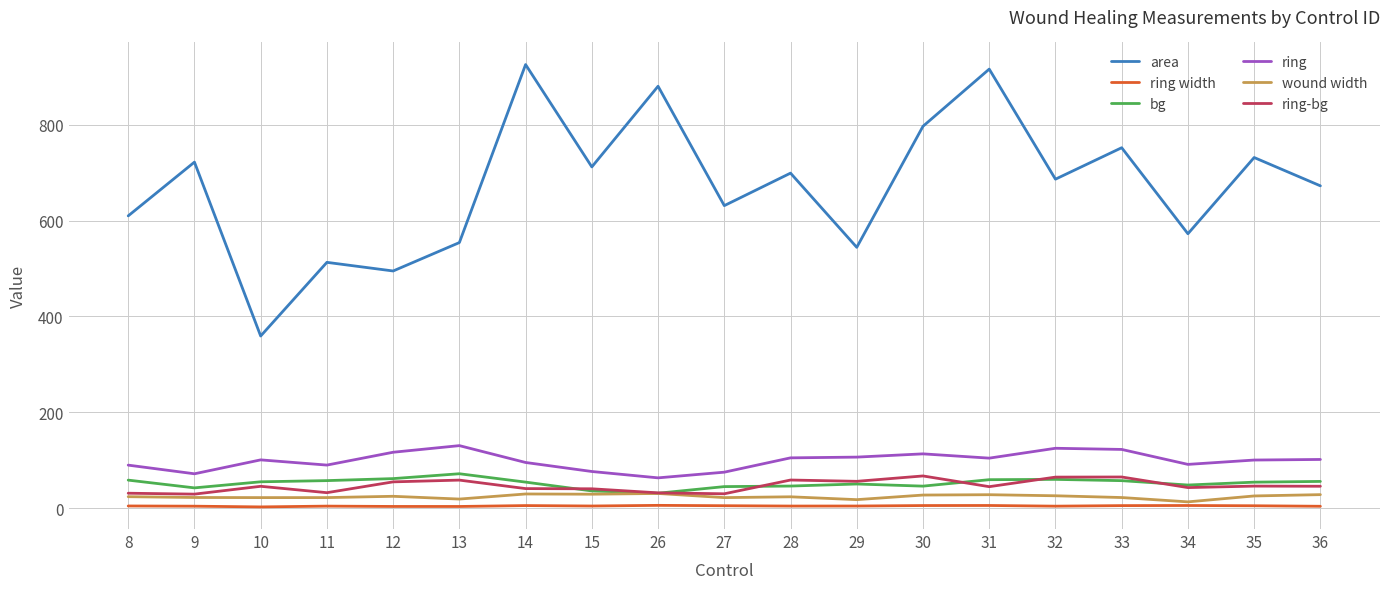

What is the total value across all series at 31?

1158.7